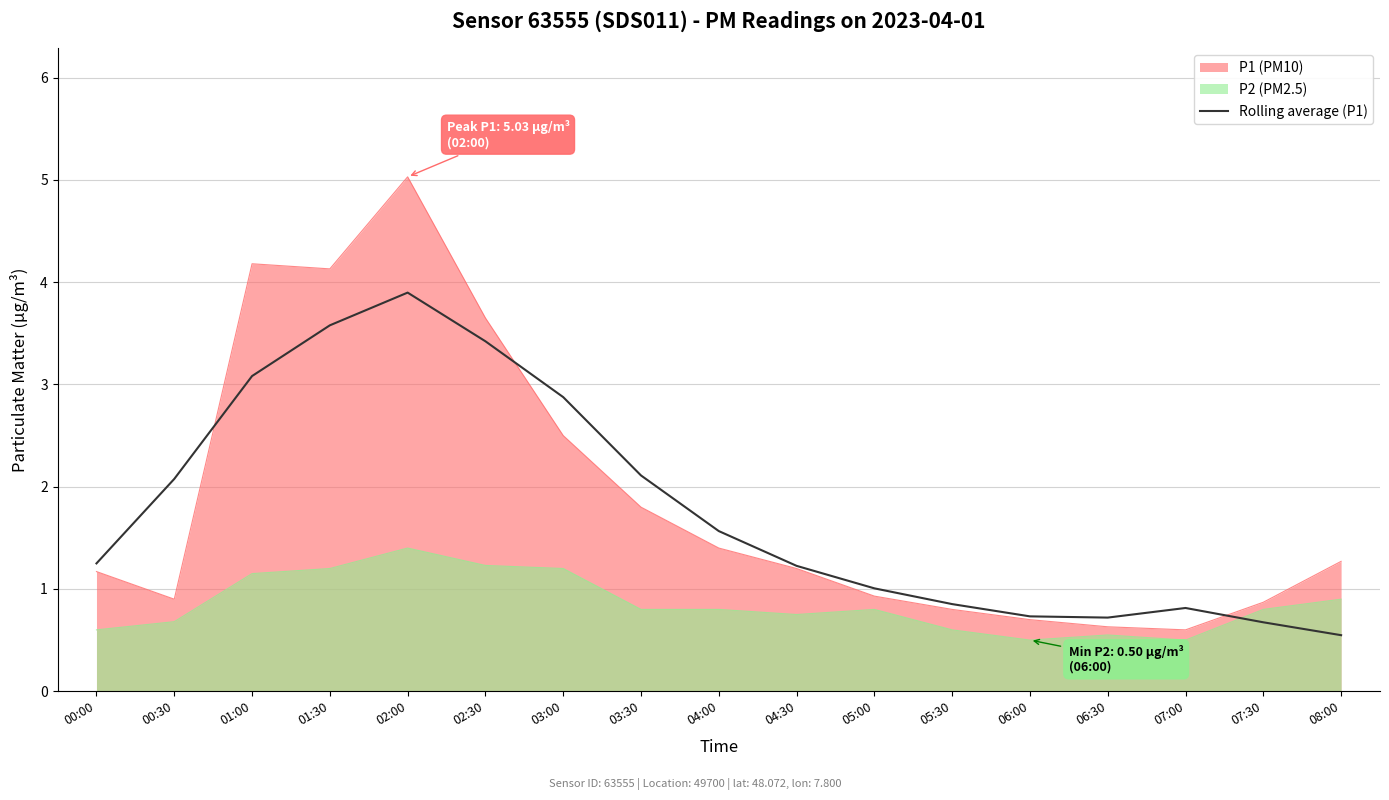

What position from the right is 00:30?

16